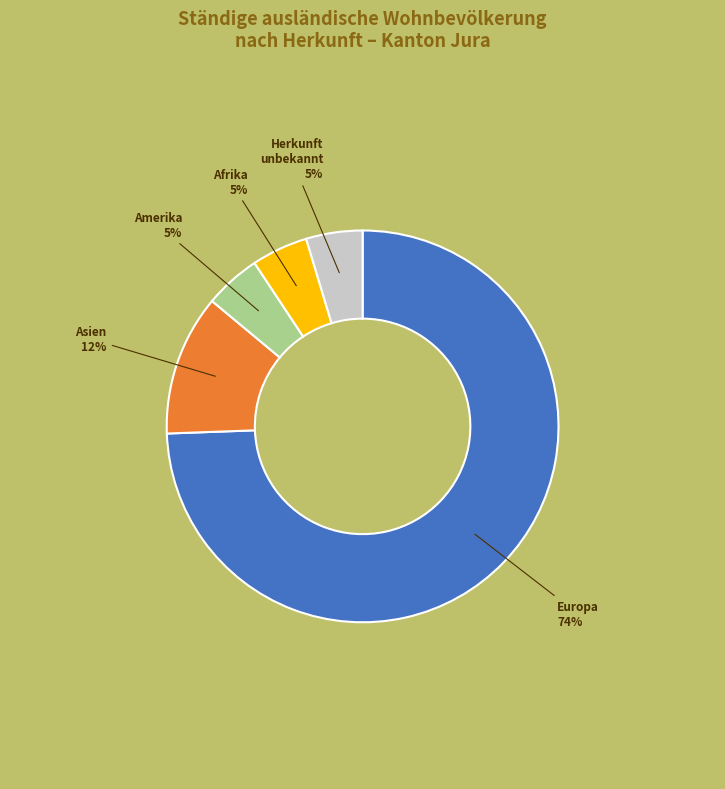

To the nearest percent, what portion does Amerika represent?

5%